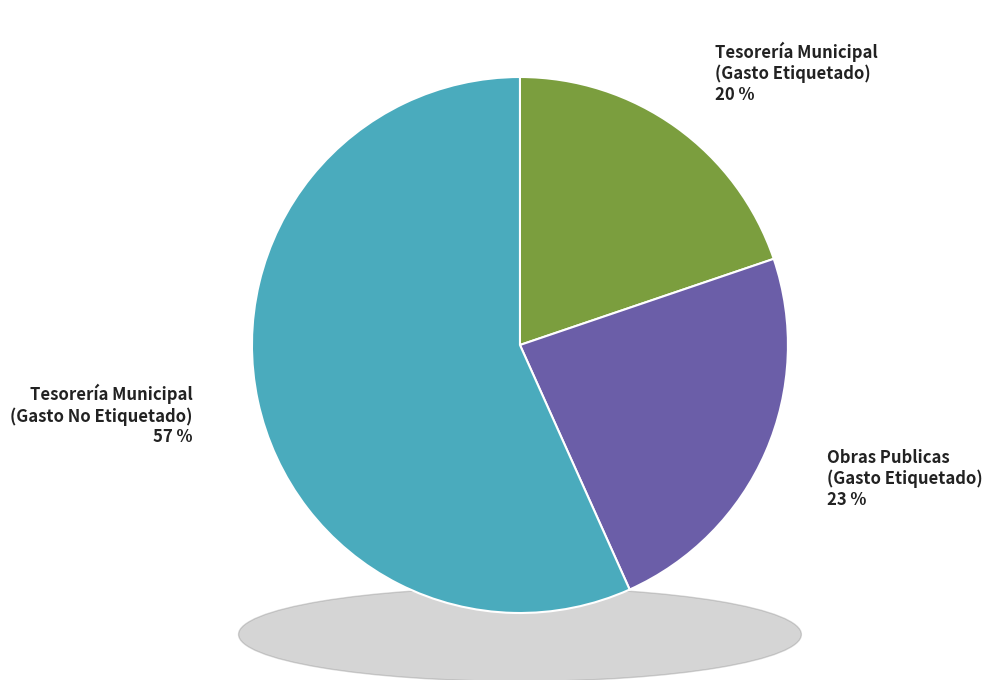

Is it true that Presidencia Municipal is 15% of the pie?

False